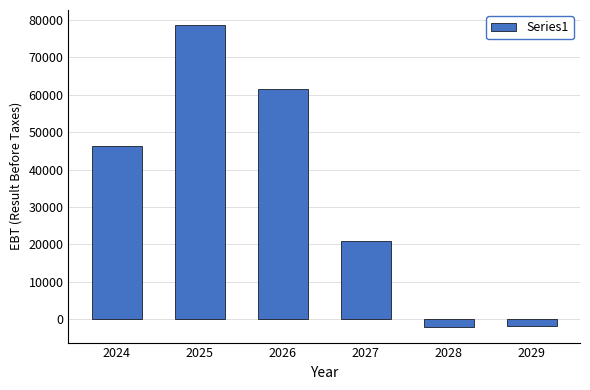

Reading right to left, what are all the values shown in this chart?

-1781.2	-2224.2	20838.6	61444.0	78632.2	46380.8